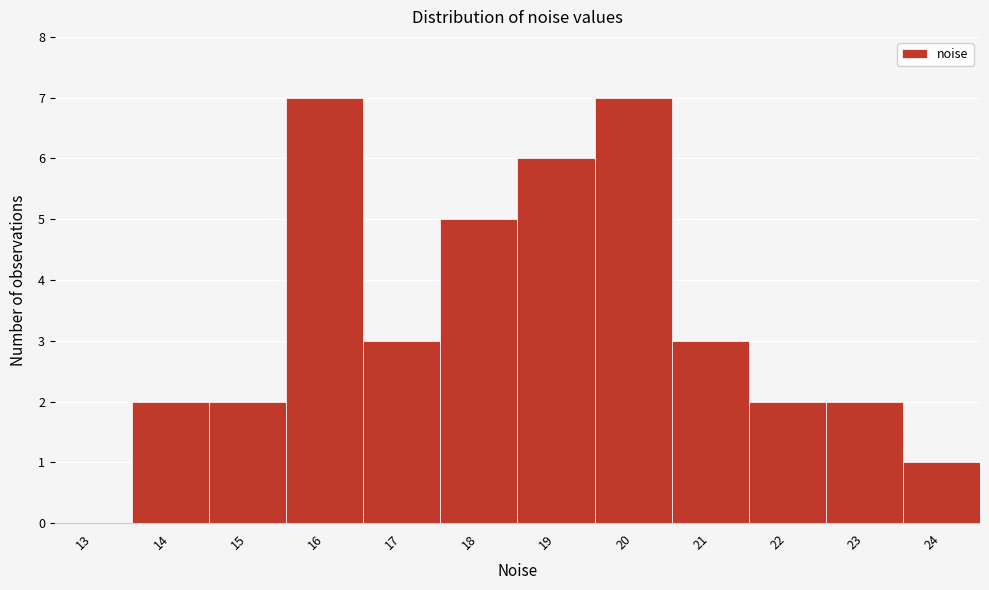

Reading right to left, list all the values displayed in this chart.

24=1	23=2	22=2	21=3	20=7	19=6	18=5	17=3	16=7	15=2	14=2	13=0